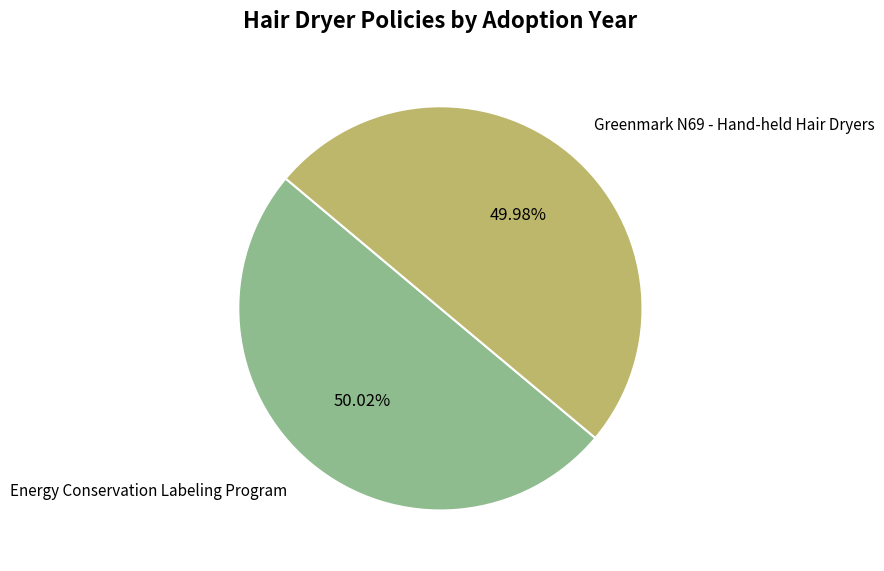

To the nearest percent, what percentage of the pie is Energy Conservation Labeling Program?

50%